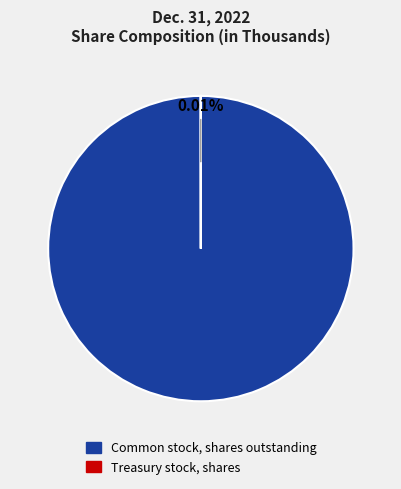

Which category has the biggest portion of the pie?

Common stock, shares outstanding